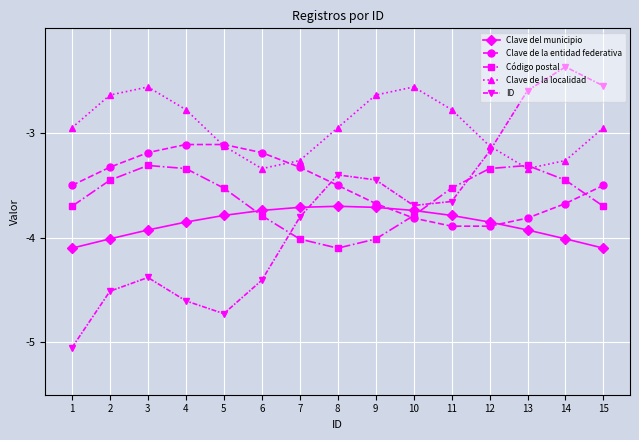

Is this an area chart (filled region under the line)?

No